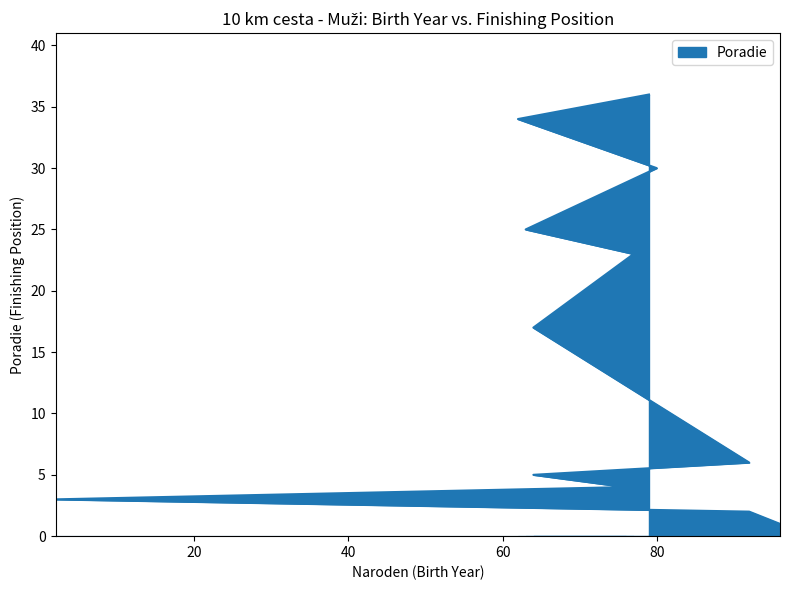

The value at 79 is 36. True or false?

True